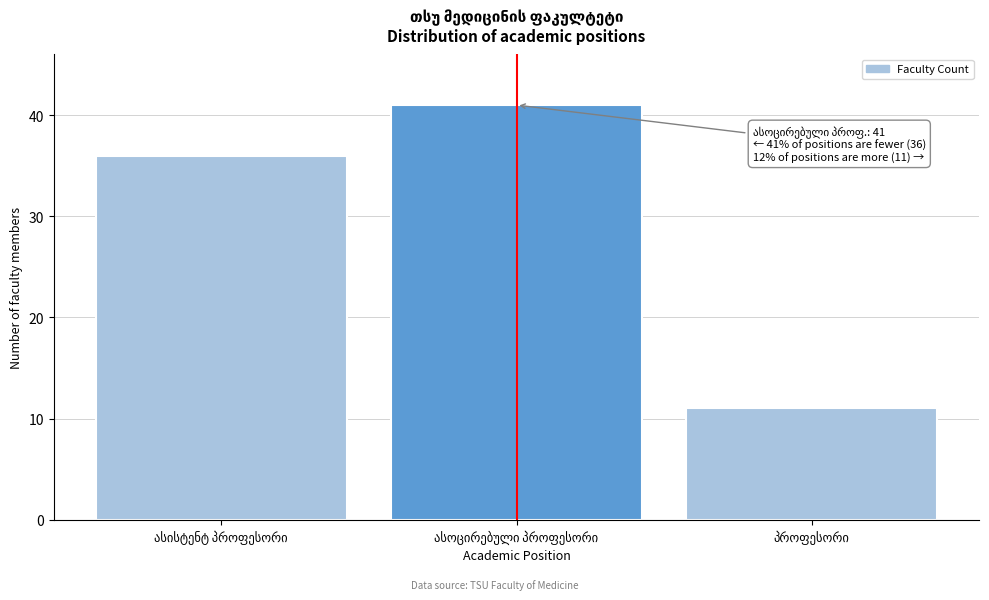

Reading left to right, extract all data points from this chart.

36	41	11